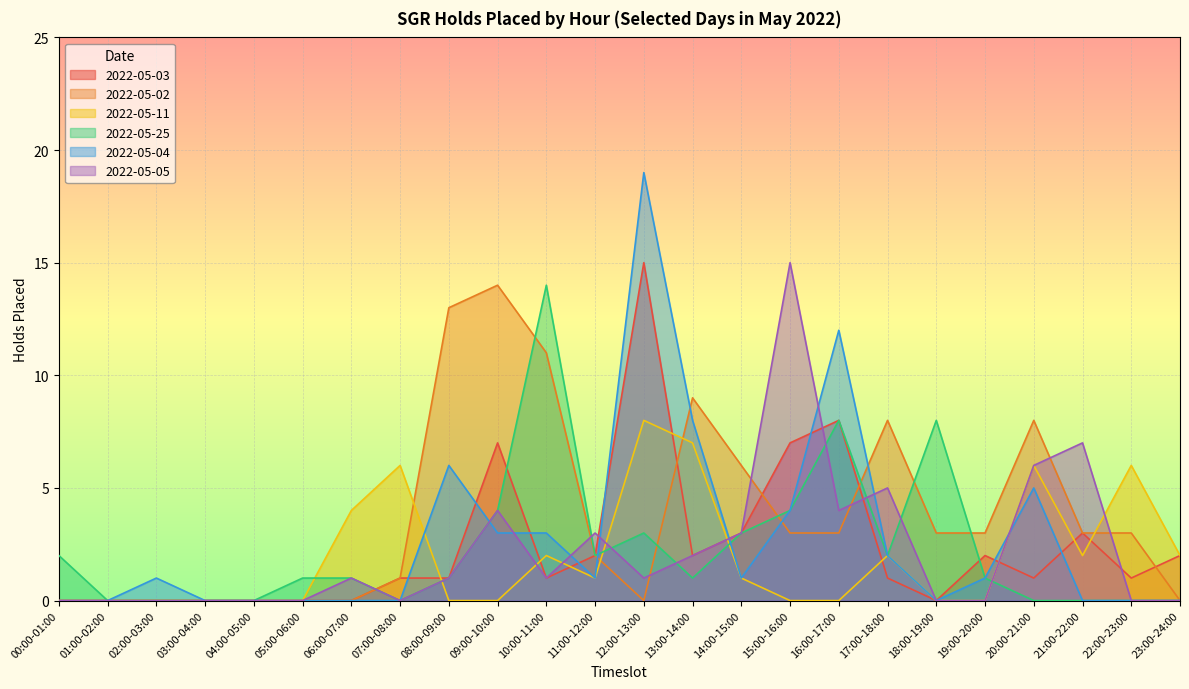

What position from the left is 22:00-23:00?

23